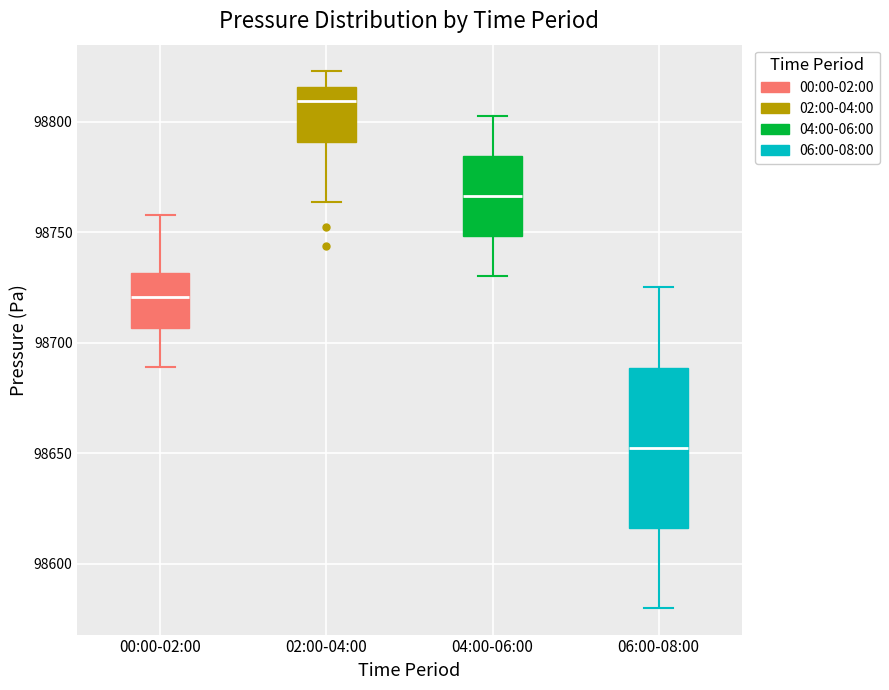

Comparing the boxes themselves (not the whiskers), which one is the tallest?

06:00-08:00